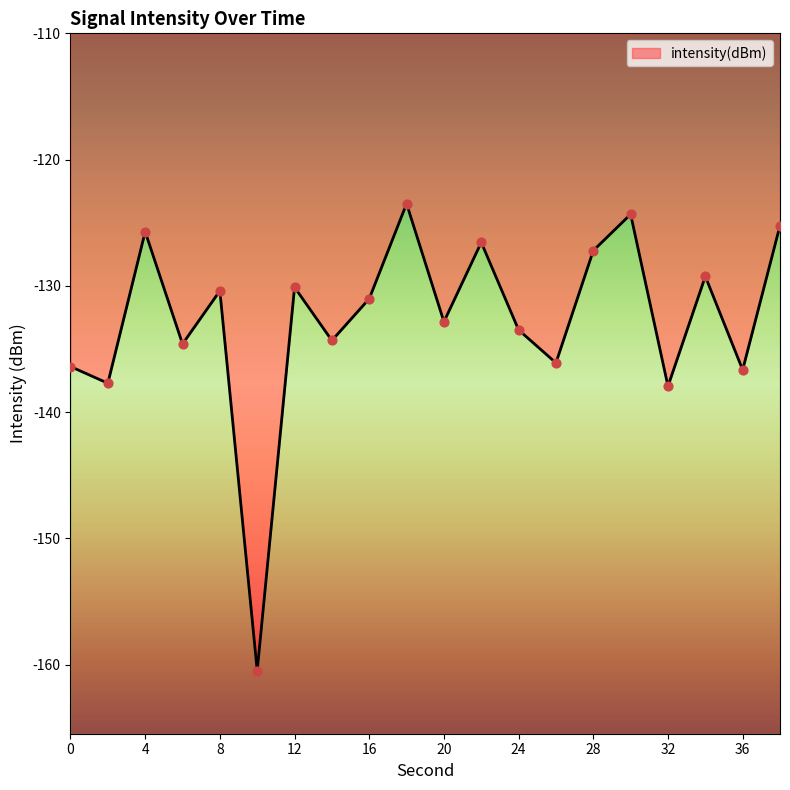

Between 30 and 22, which is larger?

30